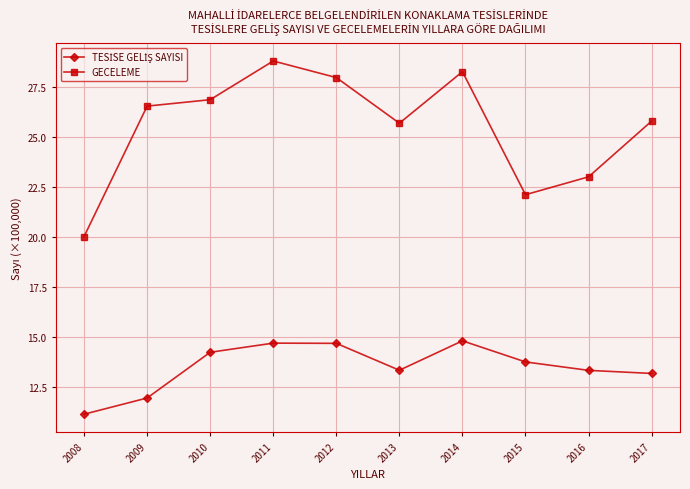

The value of GECELEME at 2014 is 28.3. True or false?

True